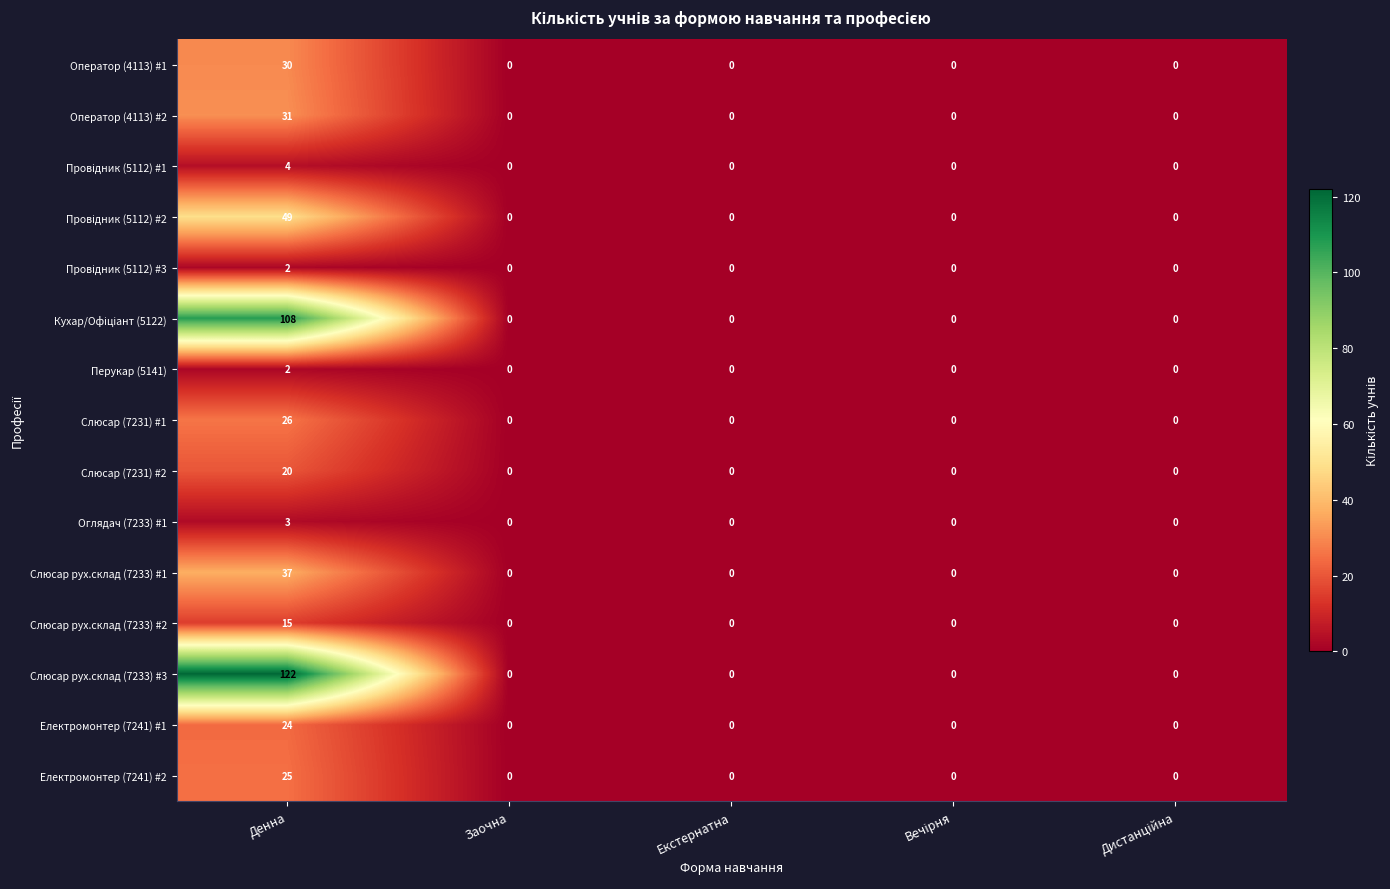

How many distinct data groups are displayed?

15